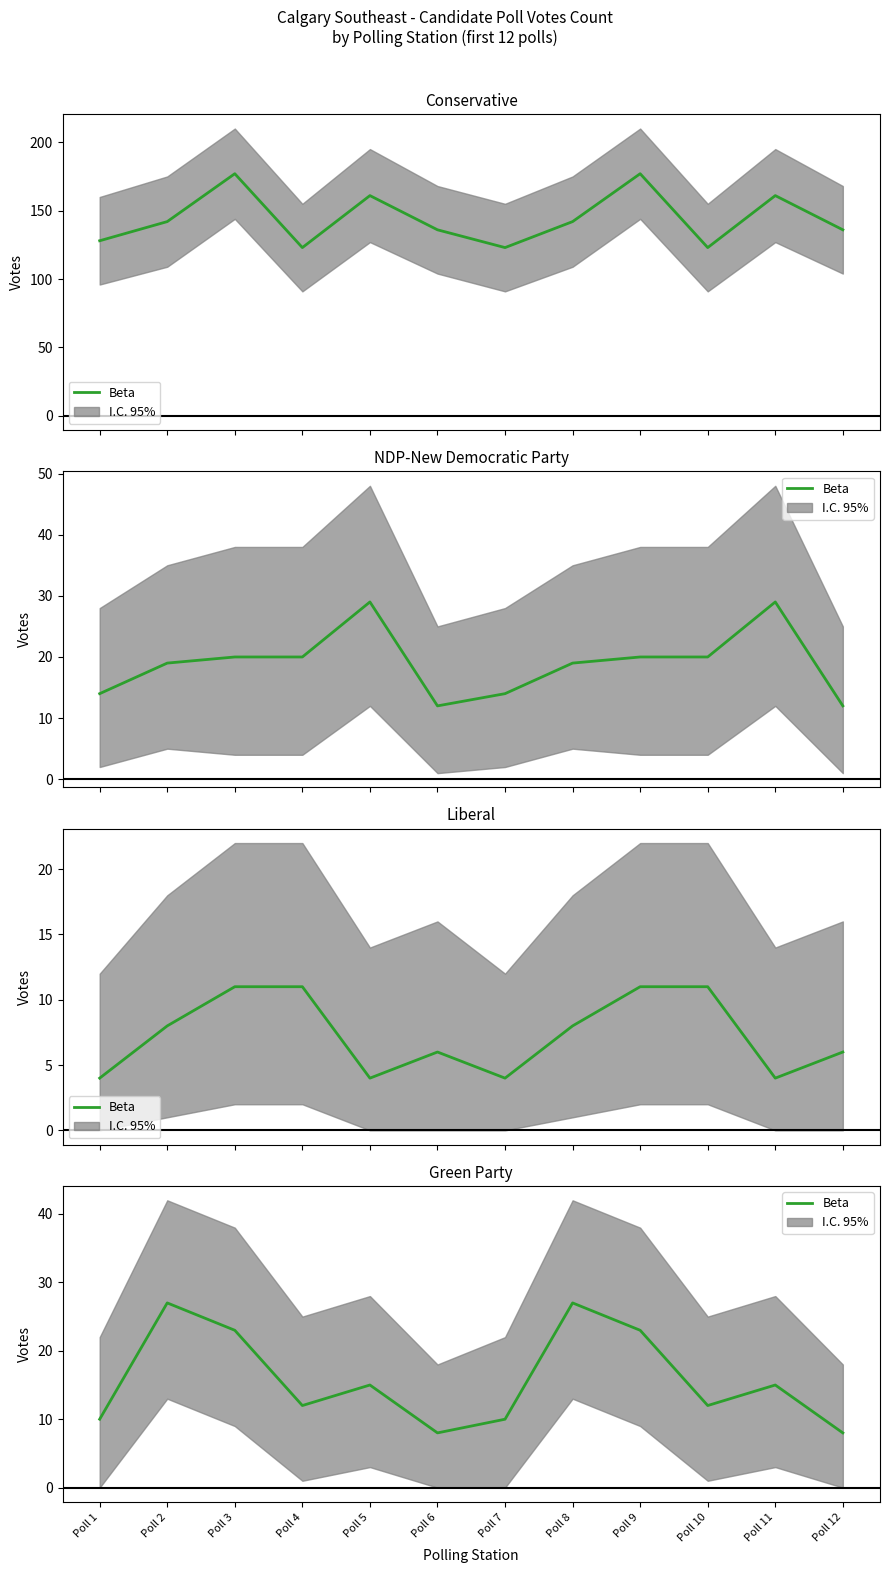

Is it true that the value at Poll 3 is 13?

False